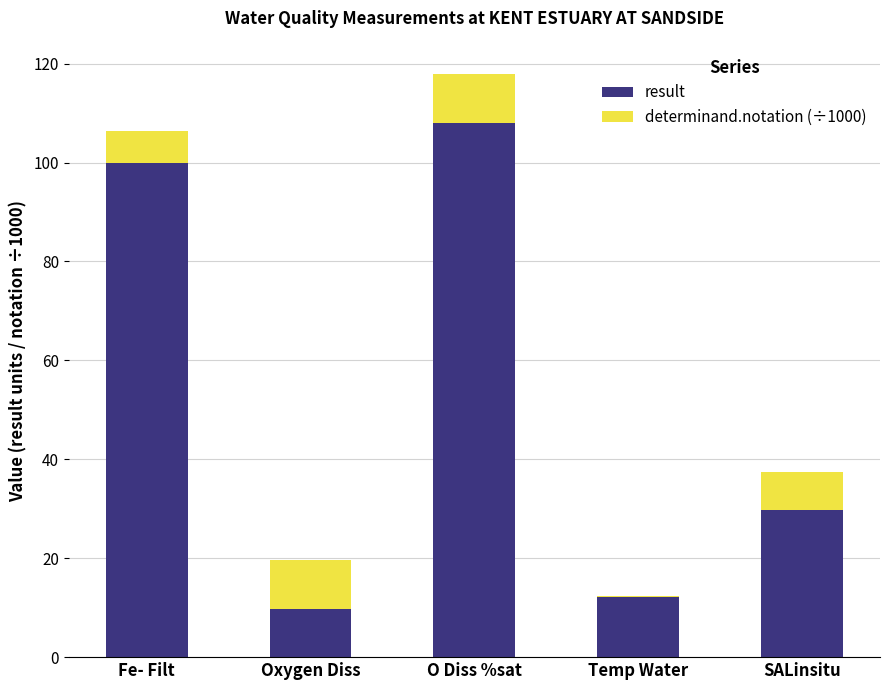

Which category has the highest value in the result series?

O Diss %sat